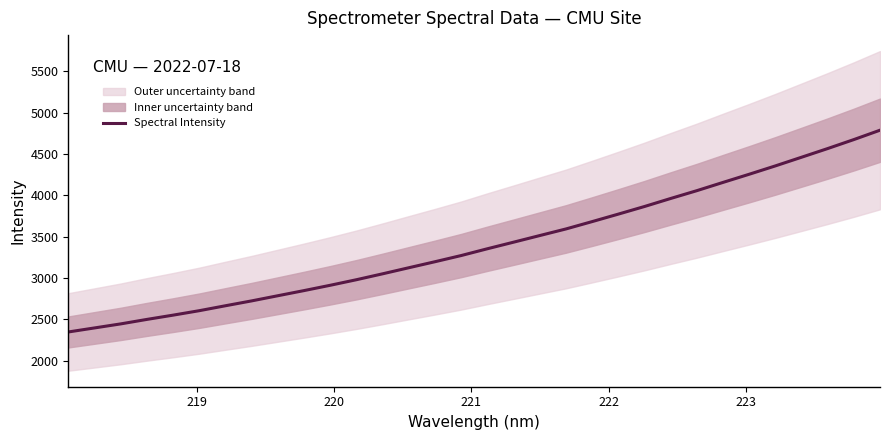

What is the maximum value for Spectral Intensity?

4787.2